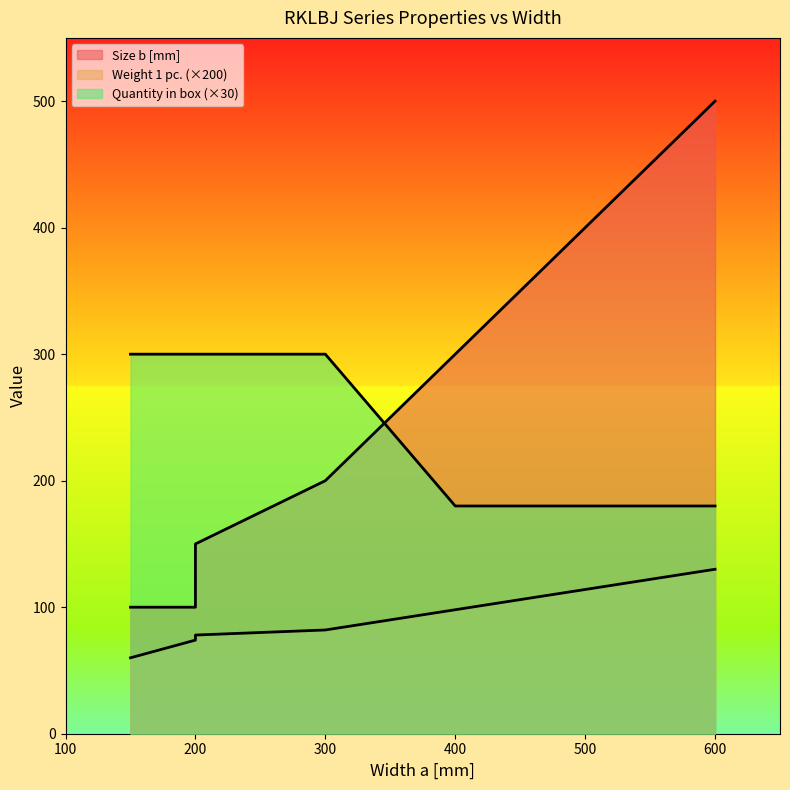

What is the value of the Size b [mm] point at the 2nd from the left?

100.0